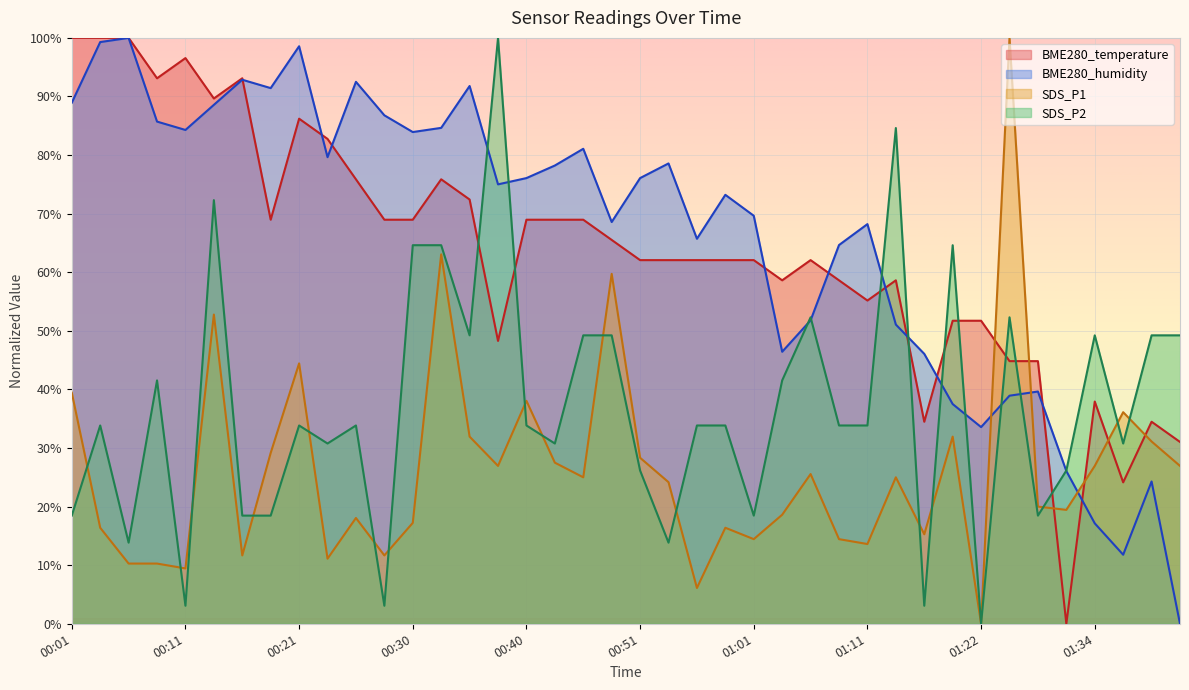

Reading right to left, extract all data points from this chart.

BME280_temperature: 31.0	34.5	24.1	37.9	0.0	44.8	44.8	51.7	51.7	34.5	58.6	55.2	58.6	62.1	58.6	62.1	62.1	62.1	62.1	62.1	65.5	69.0	69.0	69.0	48.3	72.4	75.9	69.0	69.0	75.9	82.8	86.2	69.0	93.1	89.7	96.6	93.1	100.0	100.0	100.0
BME280_humidity: 0.0	24.3	11.8	17.1	26.1	39.6	38.9	33.6	37.5	46.1	51.1	68.2	64.6	51.8	46.4	69.6	73.2	65.7	78.6	76.1	68.6	81.1	78.2	76.1	75.0	91.8	84.6	83.9	86.8	92.5	79.6	98.6	91.4	92.9	88.6	84.3	85.7	100.0	99.3	88.9
SDS_P1: 26.9	31.1	36.1	26.9	19.4	20.0	100.0	0.0	31.9	15.3	25.0	13.6	14.4	25.6	18.6	14.4	16.4	6.1	24.2	28.3	59.7	25.0	27.5	38.1	26.9	31.9	63.1	17.2	11.7	18.1	11.1	44.4	29.2	11.7	52.8	9.4	10.3	10.3	16.4	39.4
SDS_P2: 49.2	49.2	30.8	49.2	26.2	18.5	52.3	0.0	64.6	3.1	84.6	33.8	33.8	52.3	41.5	18.5	33.8	33.8	13.8	26.2	49.2	49.2	30.8	33.8	100.0	49.2	64.6	64.6	3.1	33.8	30.8	33.8	18.5	18.5	72.3	3.1	41.5	13.8	33.8	18.5